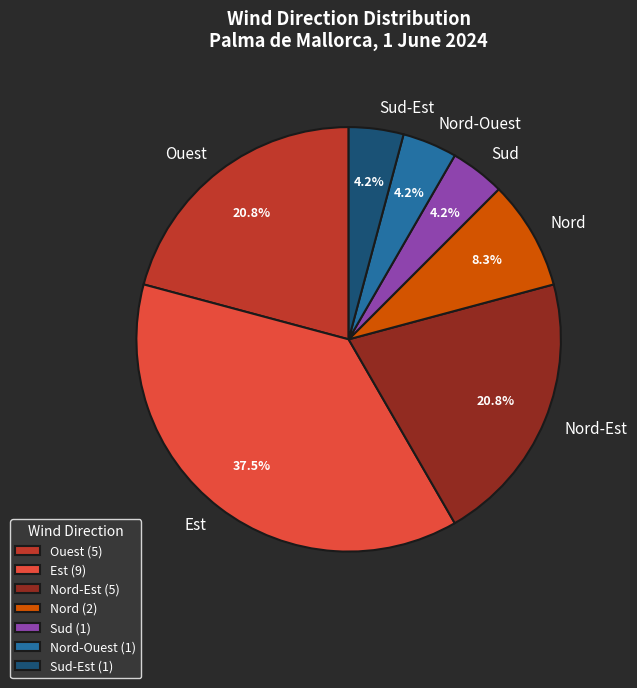

Is there any slice that represents more than half of the pie?

No